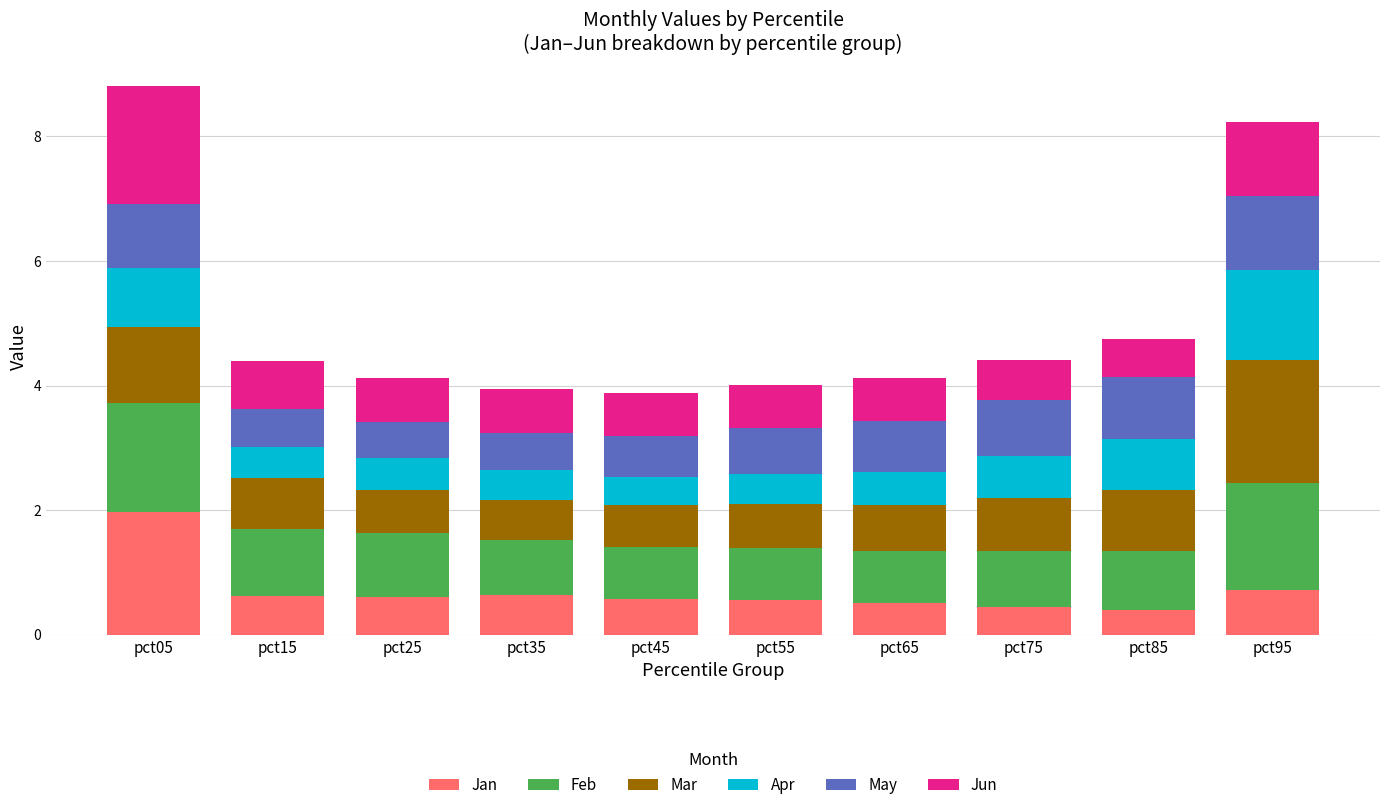

What is the value of the Jan bar at the 1st from the left?

2.0